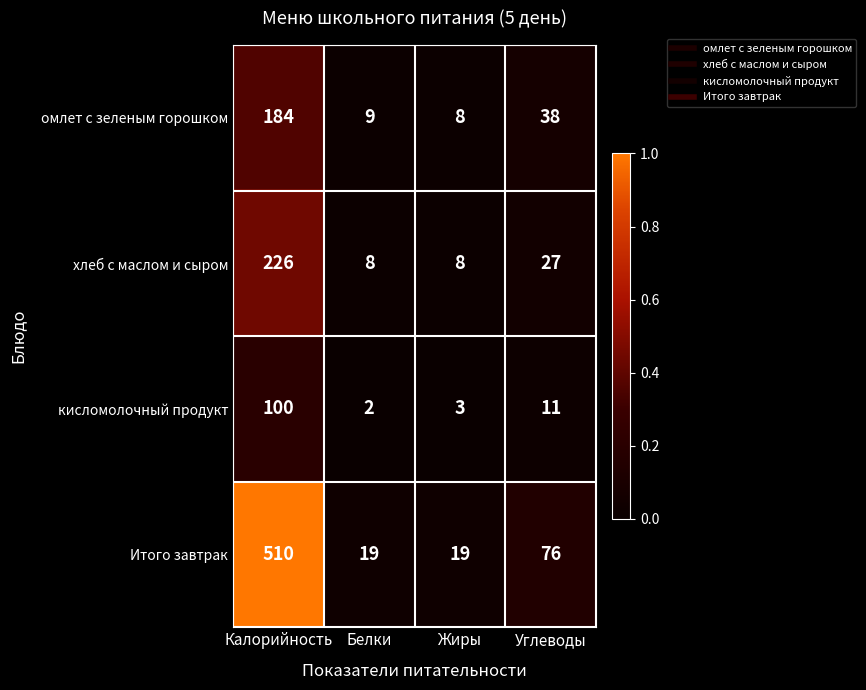

Reading left to right, what are all the values shown in this chart?

омлет с зеленым горошком: Калорийность=184	Белки=9	Жиры=8	Углеводы=38
хлеб с маслом и сыром: Калорийность=226	Белки=8	Жиры=8	Углеводы=27
кисломолочный продукт: Калорийность=100	Белки=2	Жиры=3	Углеводы=11
Итого завтрак: Калорийность=510	Белки=19	Жиры=19	Углеводы=76